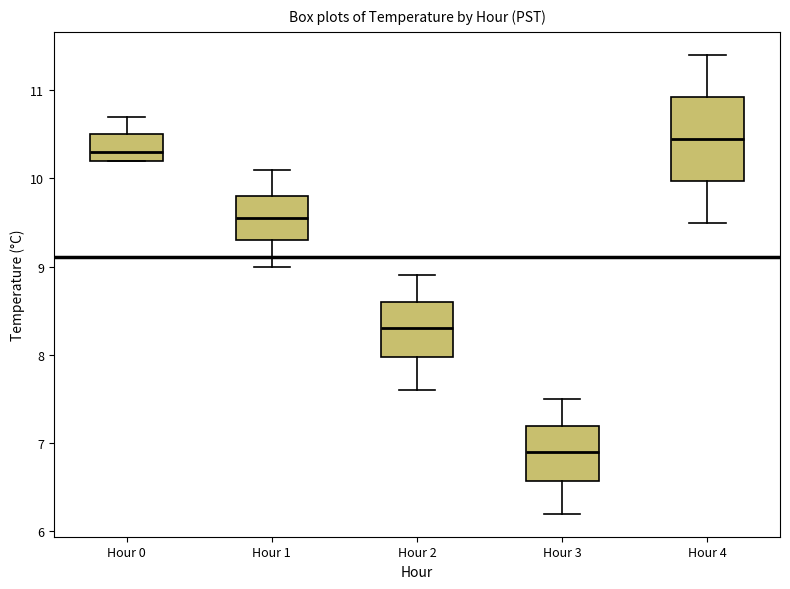

Which box has the highest median line?

Hour 4